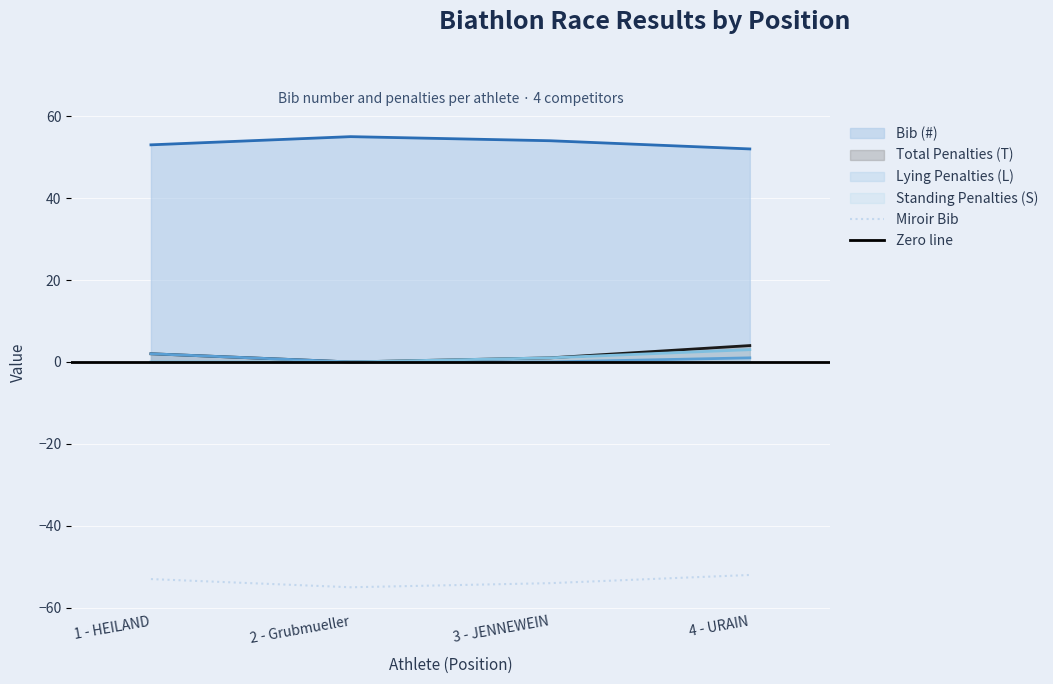

True or false: Bib (#) and Standing Penalties (S) cross at least once.

False